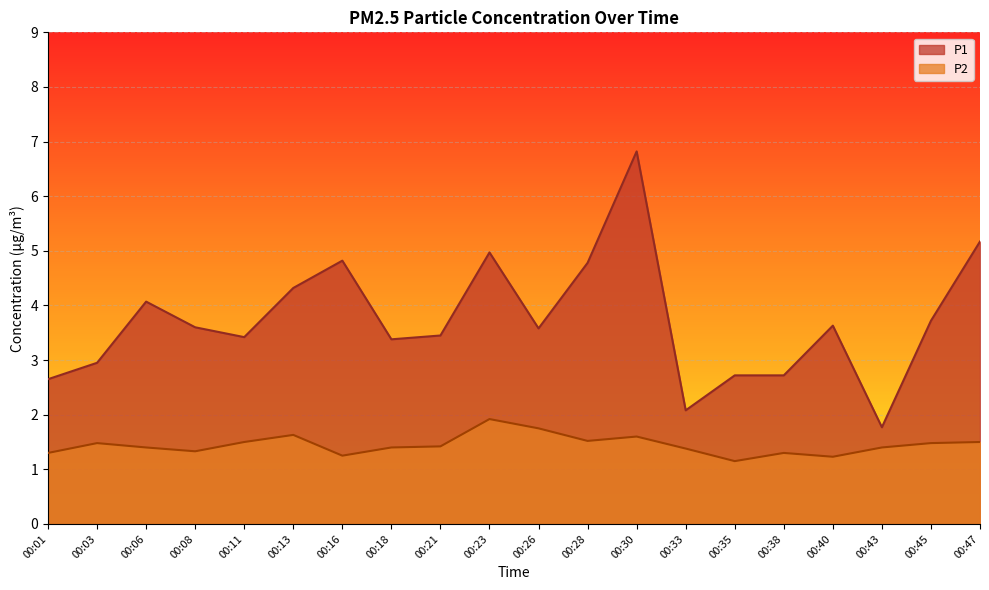

Between 00:06 and 00:18, which series saw the biggest shift?

P1